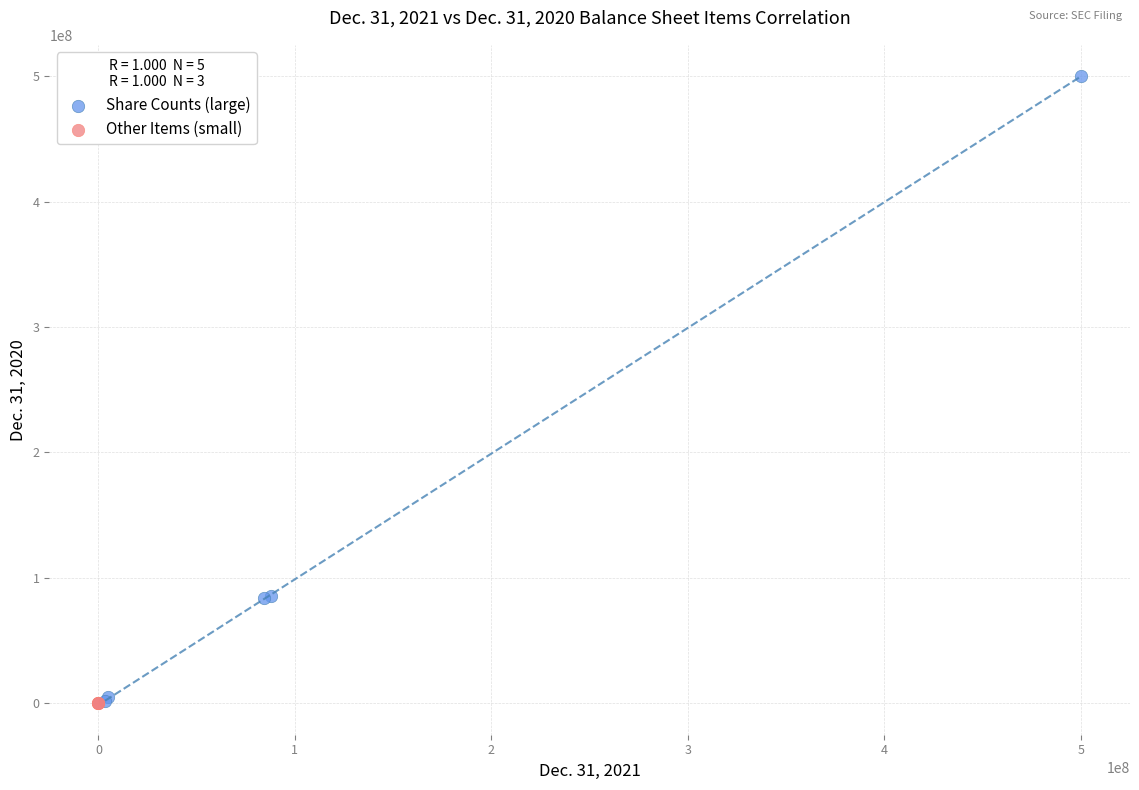

Which series reaches the maximum Y coordinate?

Share Counts (large)